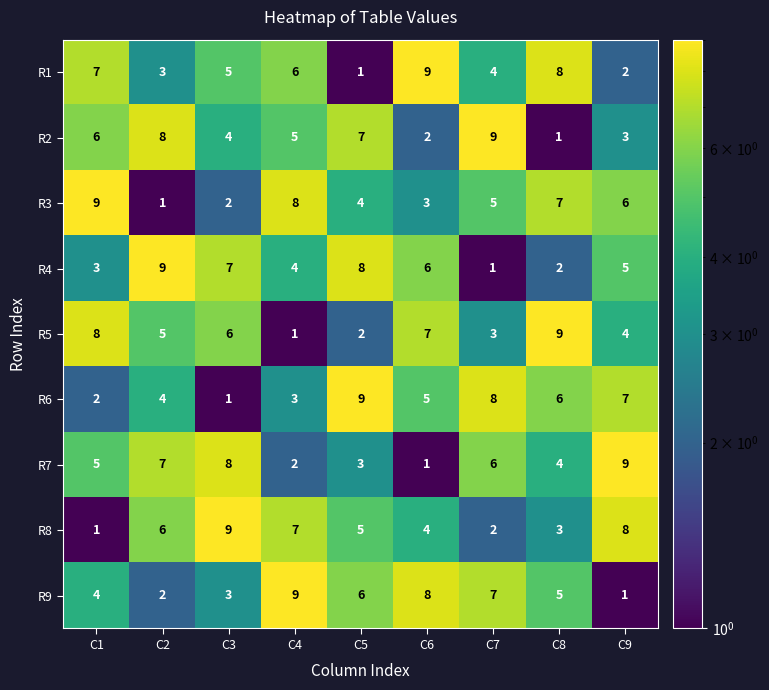

At which label does R3 reach its minimum?

C2